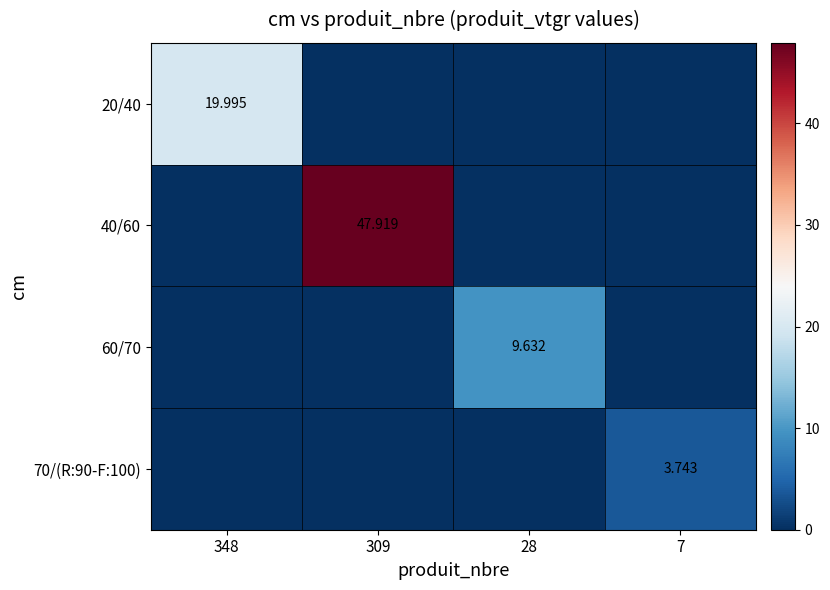

Which category has the lowest value in the 70/(R:90-F:100) series?

348